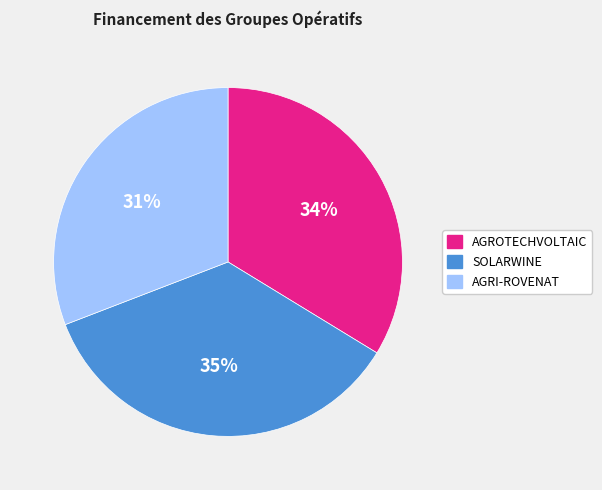

Count the number of slices in the pie.

3